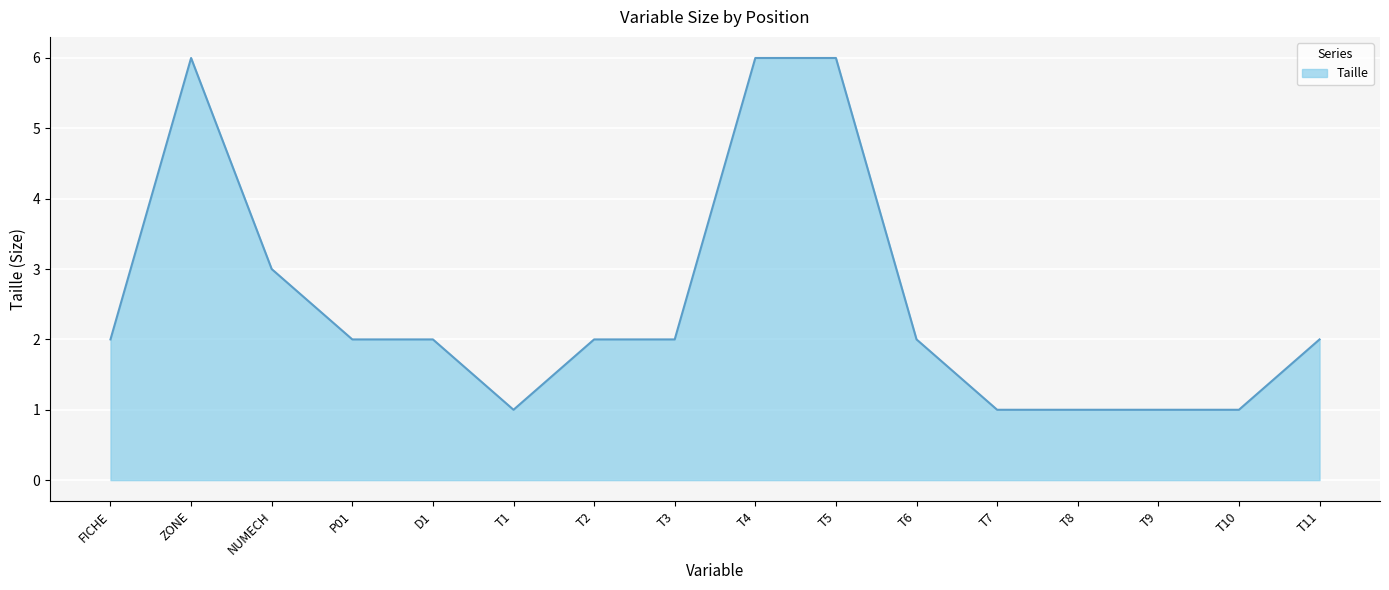

What is the sum of the values at P01 and T1?

3